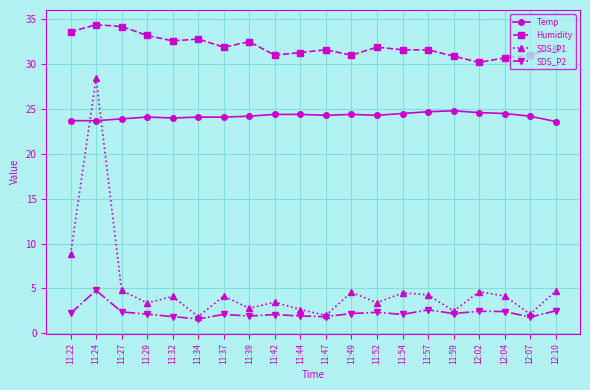

What is the label of the 8th point from the left?

11:39